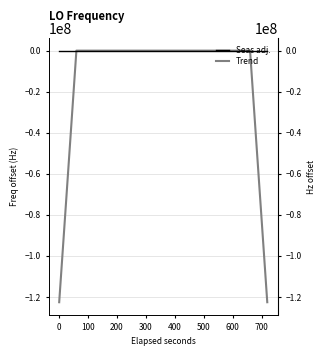

How many series are shown in this chart?

2